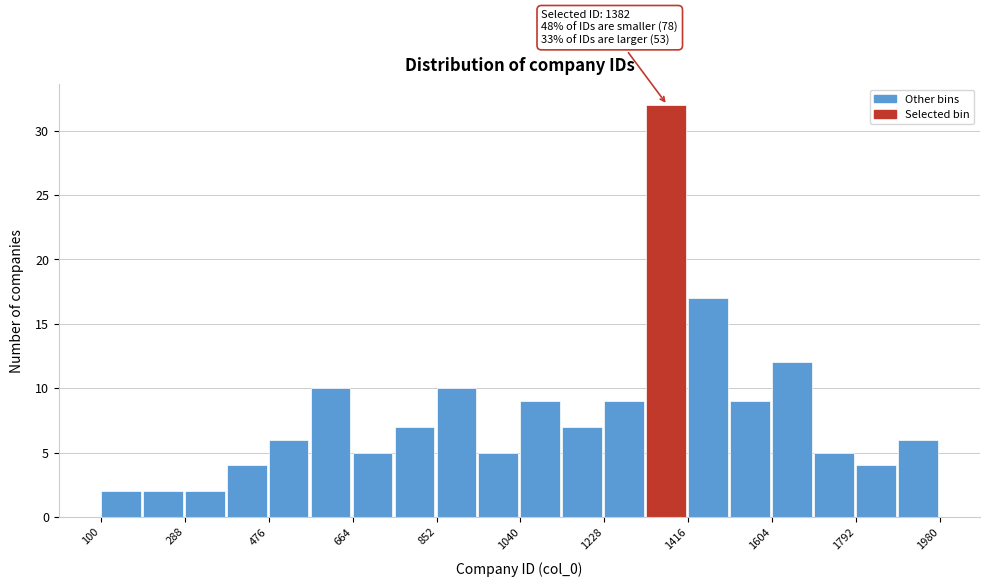

Which range on the x-axis has the tallest bar?

1322 to 1416